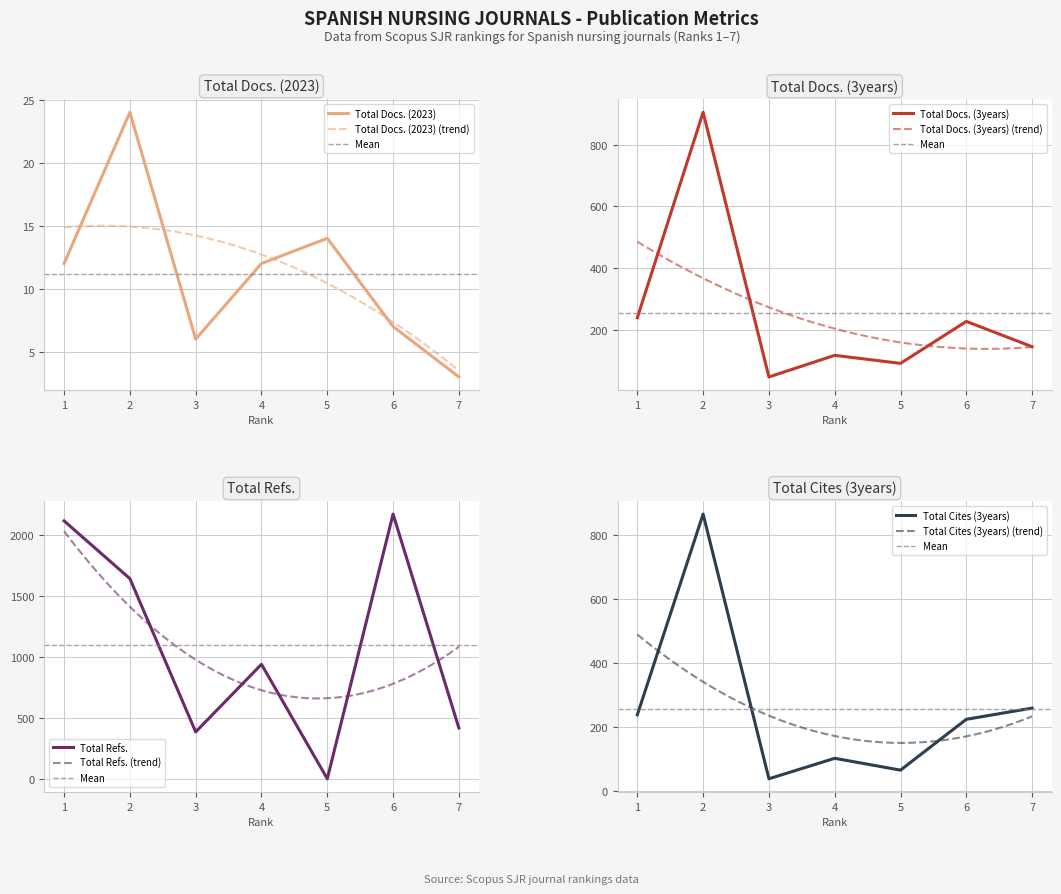

Between 3 and 1, which is larger?

1